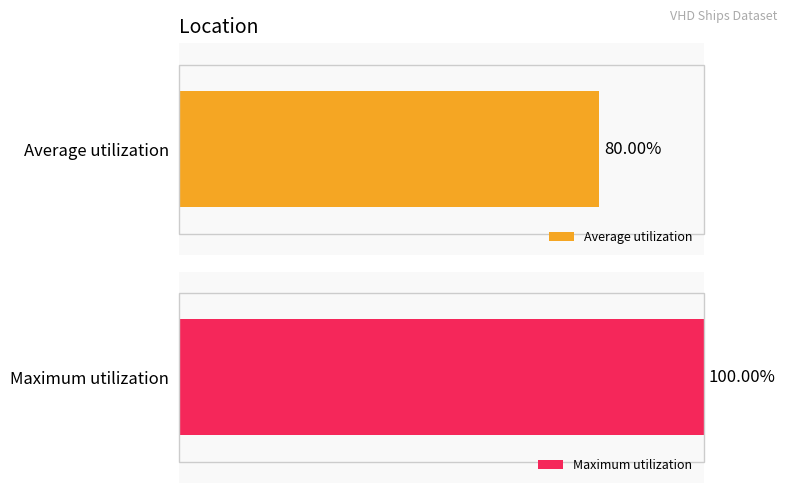

Are the bars horizontal?

Yes